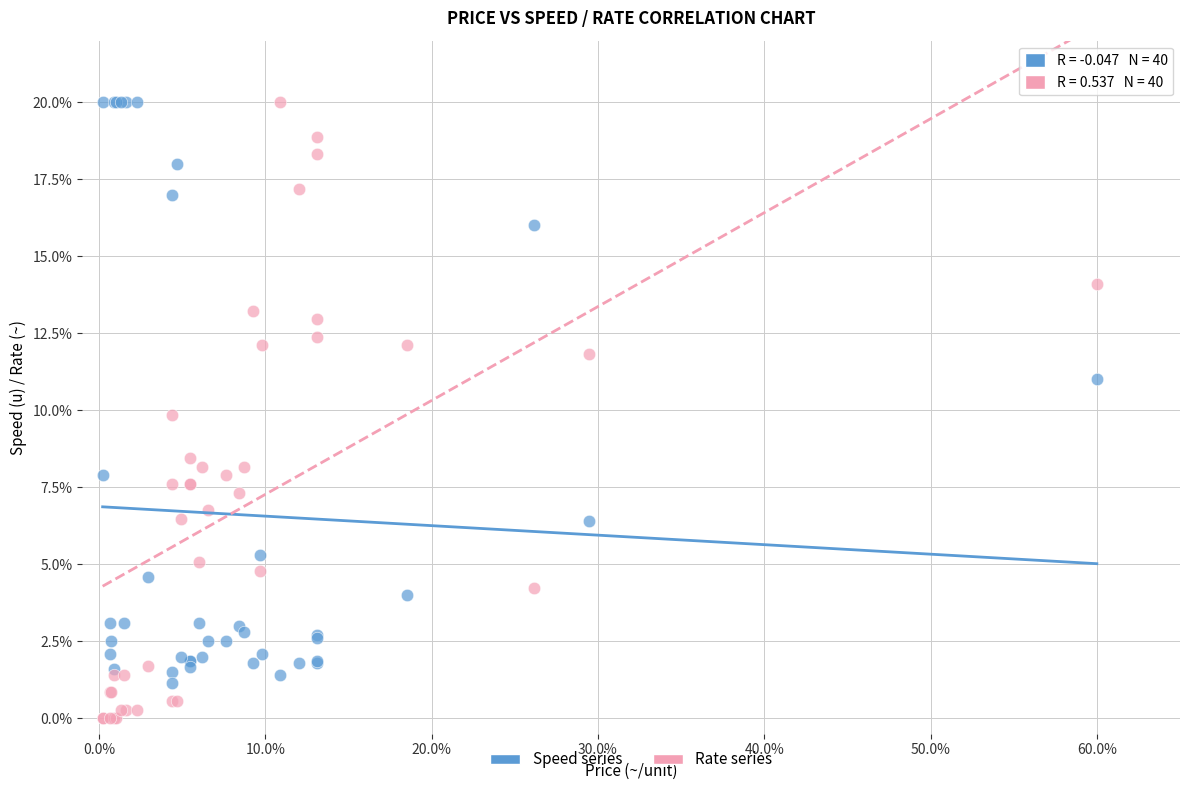

Which series has the widest spread of Y values?

Rate series